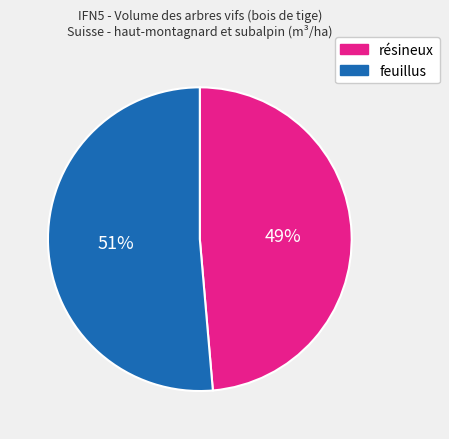

To the nearest percent, what is the combined percentage of feuillus and résineux?

100%